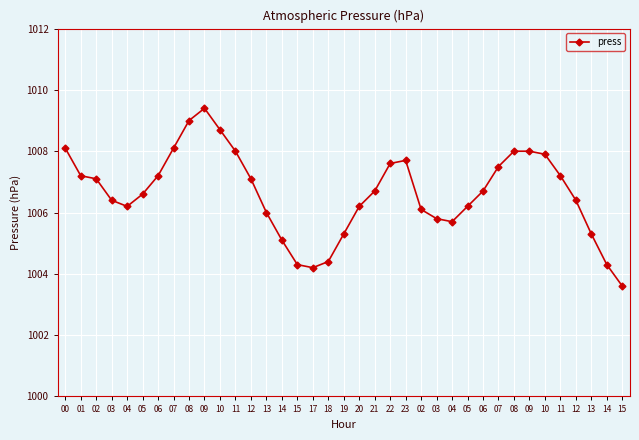

Count the number of data series in this chart.

1